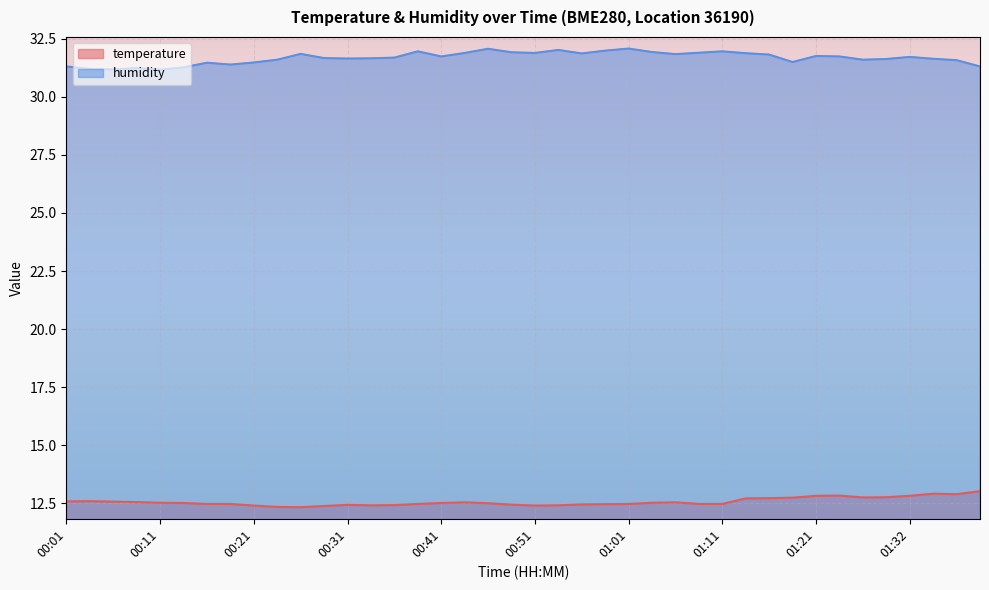

True or false: humidity and temperature intersect in this chart.

False